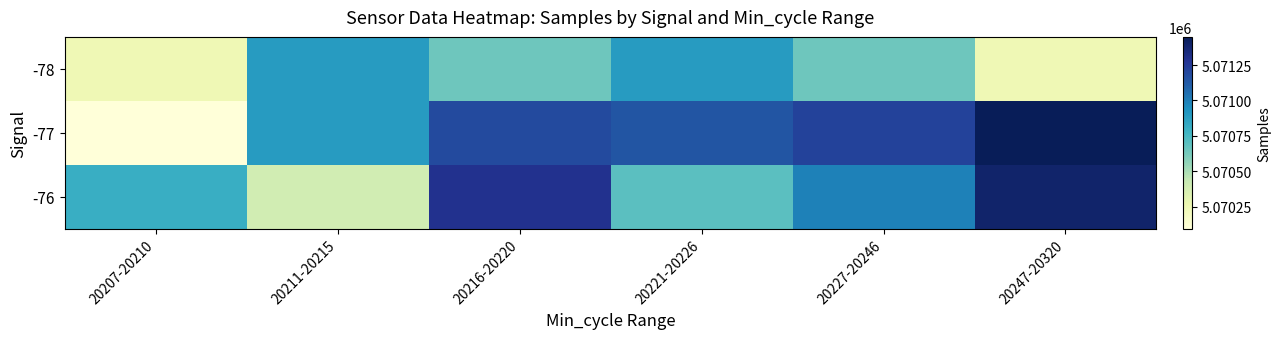

Reading right to left, transcribe all the data shown in this chart.

-78: 20247-20320=5070247	20227-20246=5070649	20221-20226=5070893	20216-20220=5070649	20211-20215=5070893	20207-20210=5070247
-77: 20247-20320=5071449	20227-20246=5071220	20221-20226=5071144	20216-20220=5071185	20211-20215=5070893	20207-20210=5070094
-76: 20247-20320=5071396	20227-20246=5070993	20221-20226=5070698	20216-20220=5071291	20211-20215=5070387	20207-20210=5070807